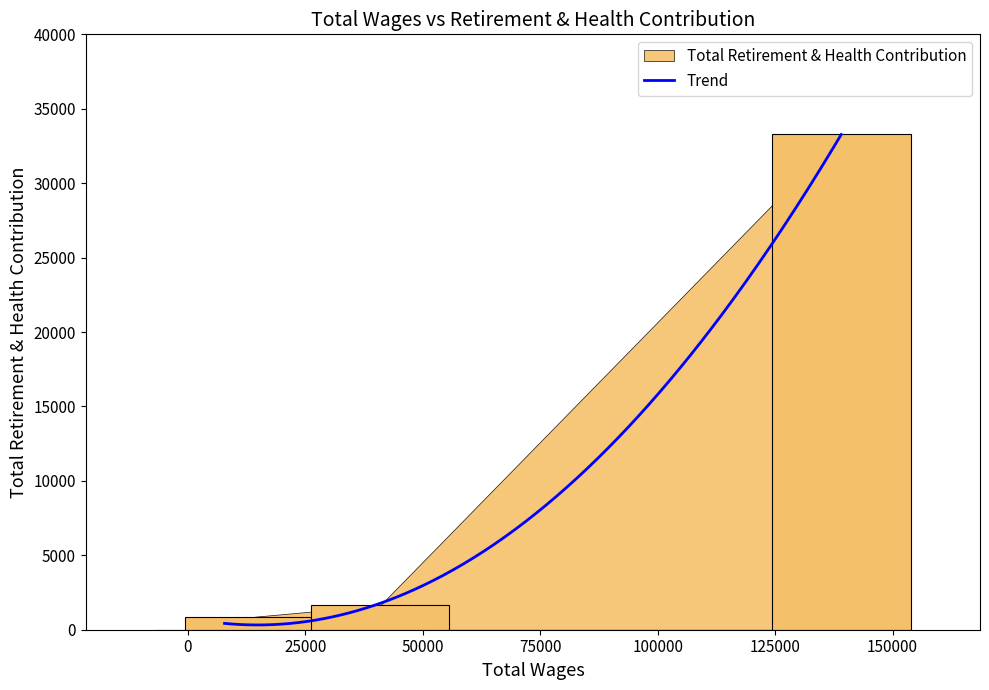

How many data points does each series have?

4